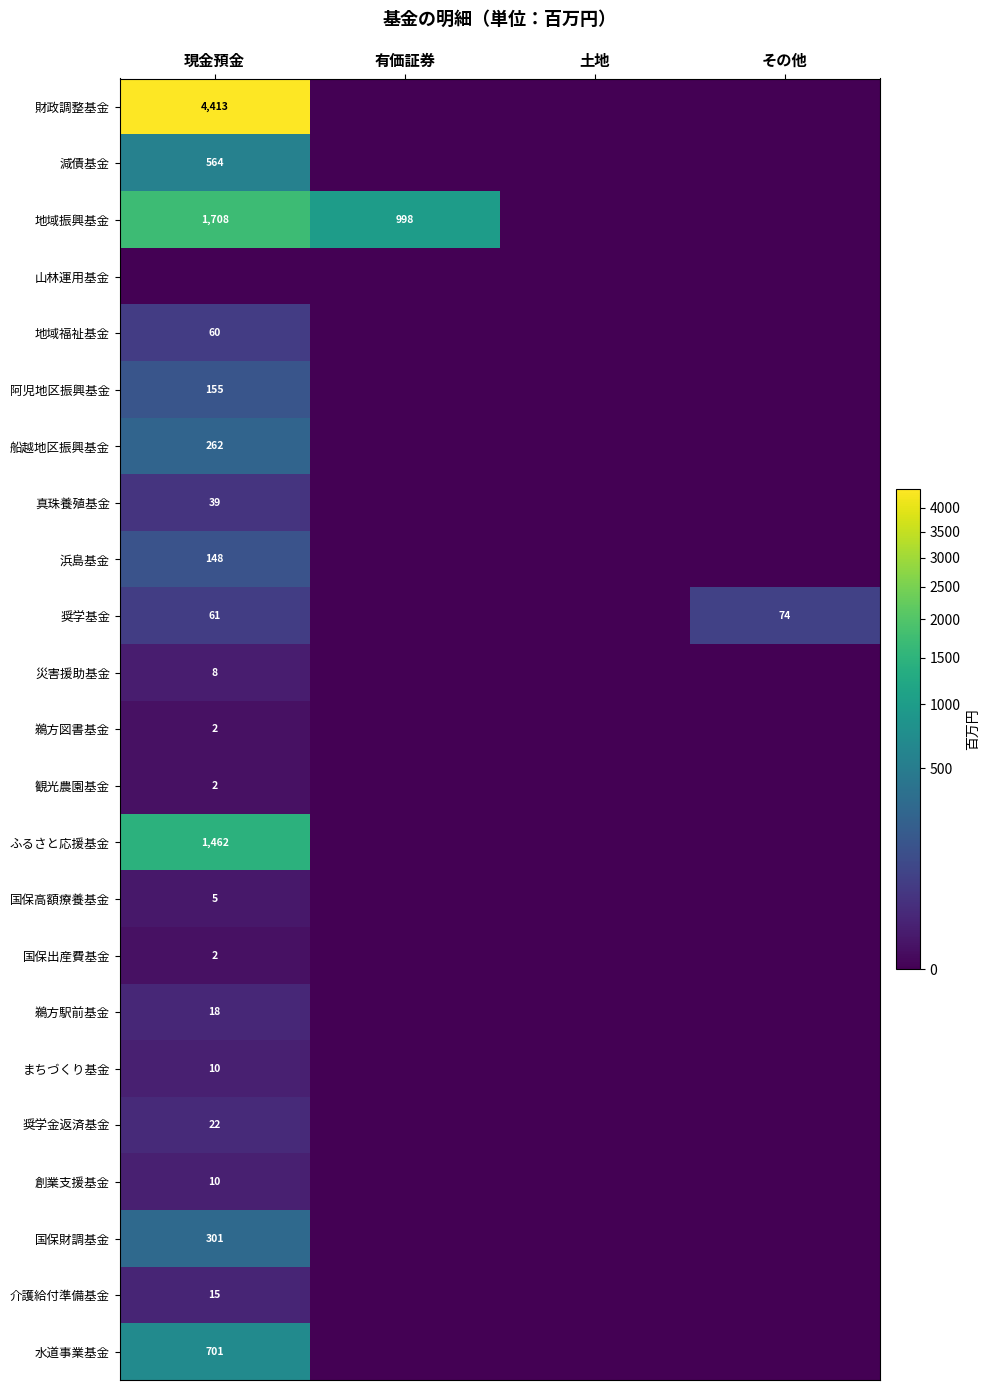

At which label does 災害援助基金 reach its peak?

現金預金